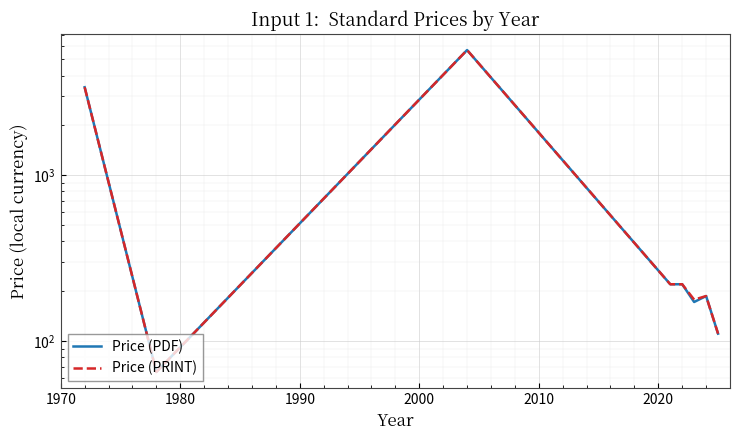

True or false: Price (PRINT) and Price (PDF) cross at least once.

False